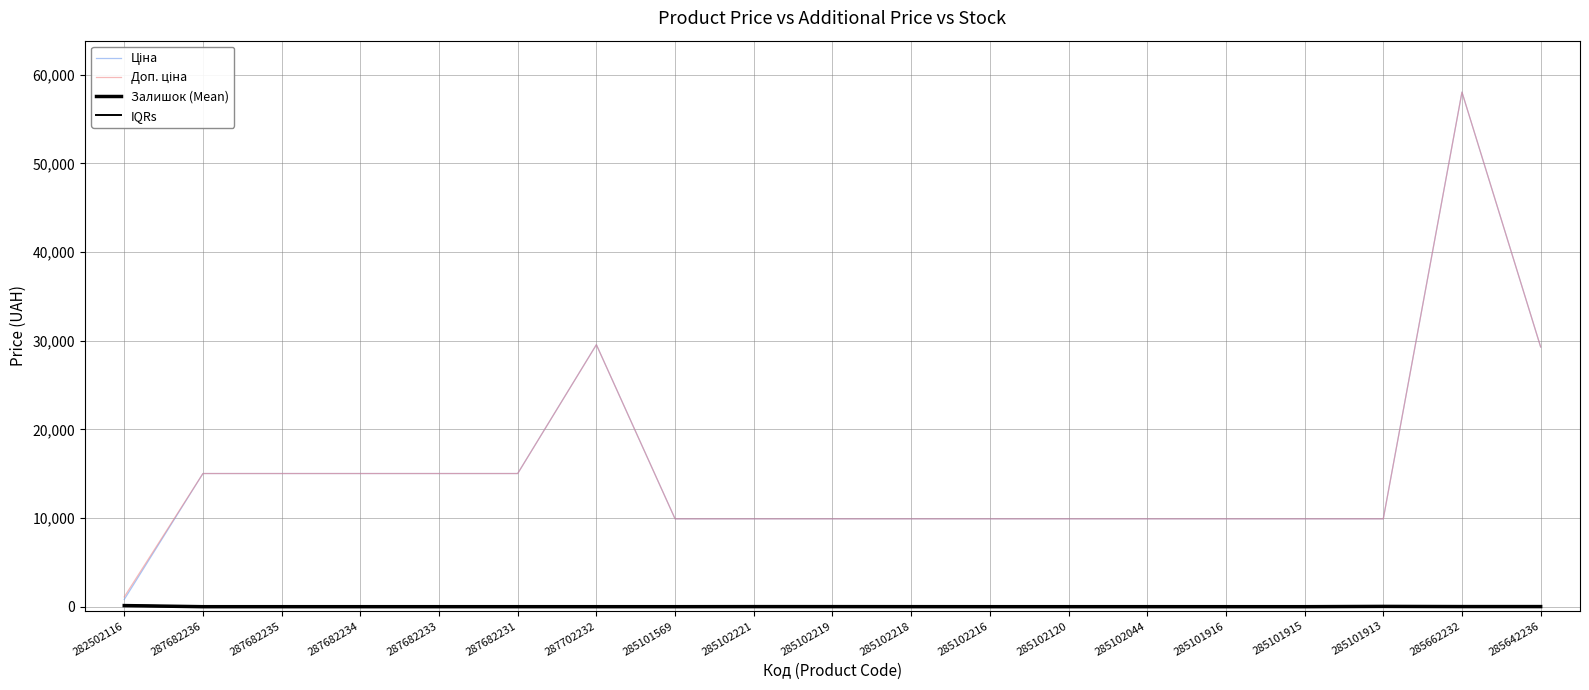

True or false: Доп. ціна has more than 0 interior local peaks.

True